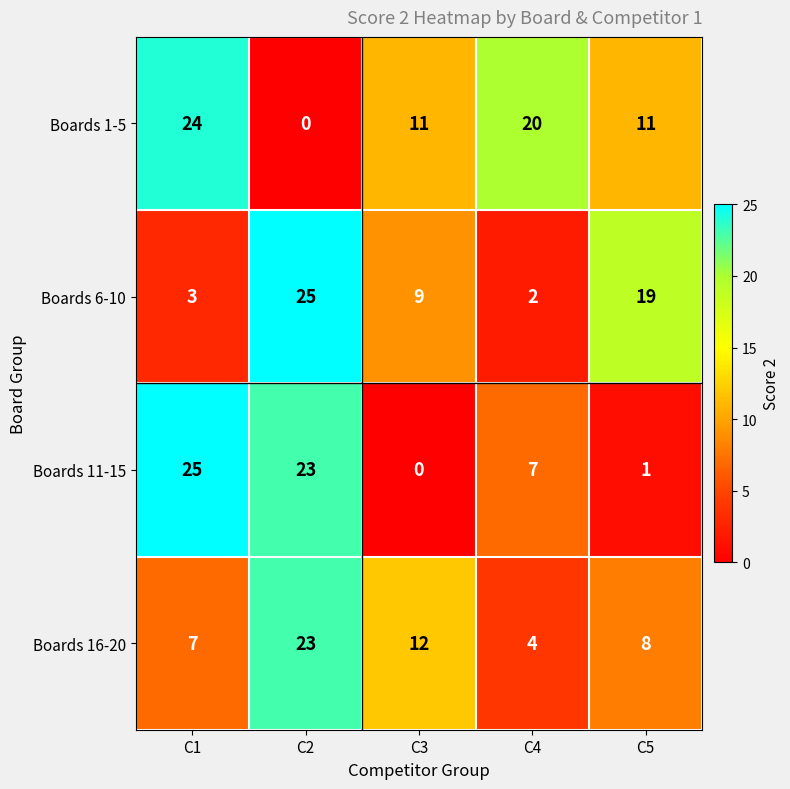

True or false: Boards 6-10 has a value of 11 at C2.

False